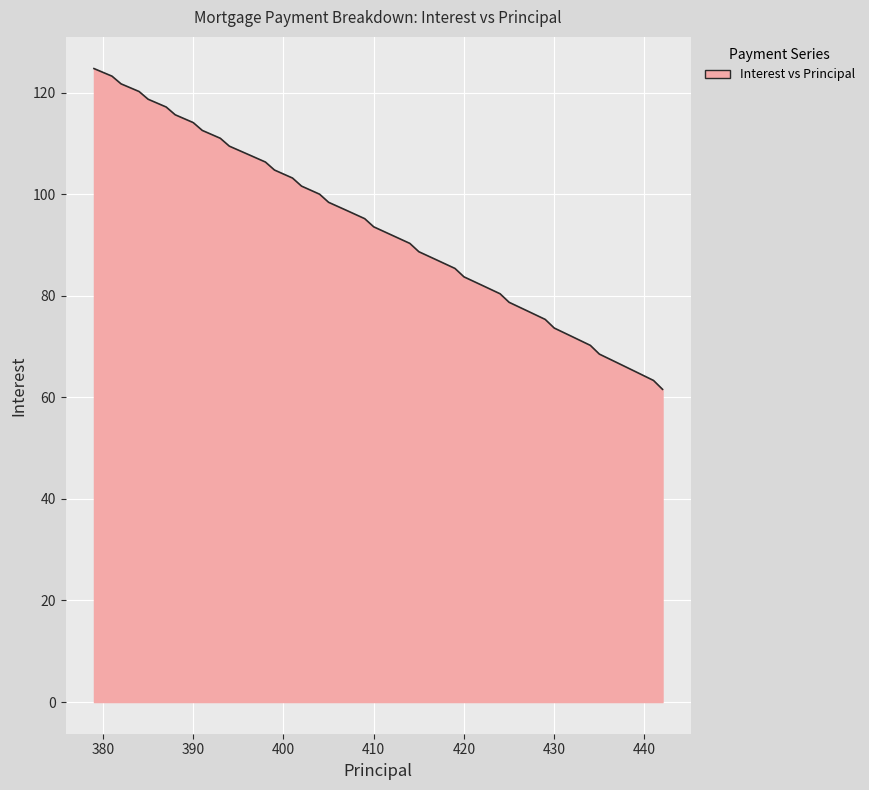

What is the minimum value shown in the chart?

61.6